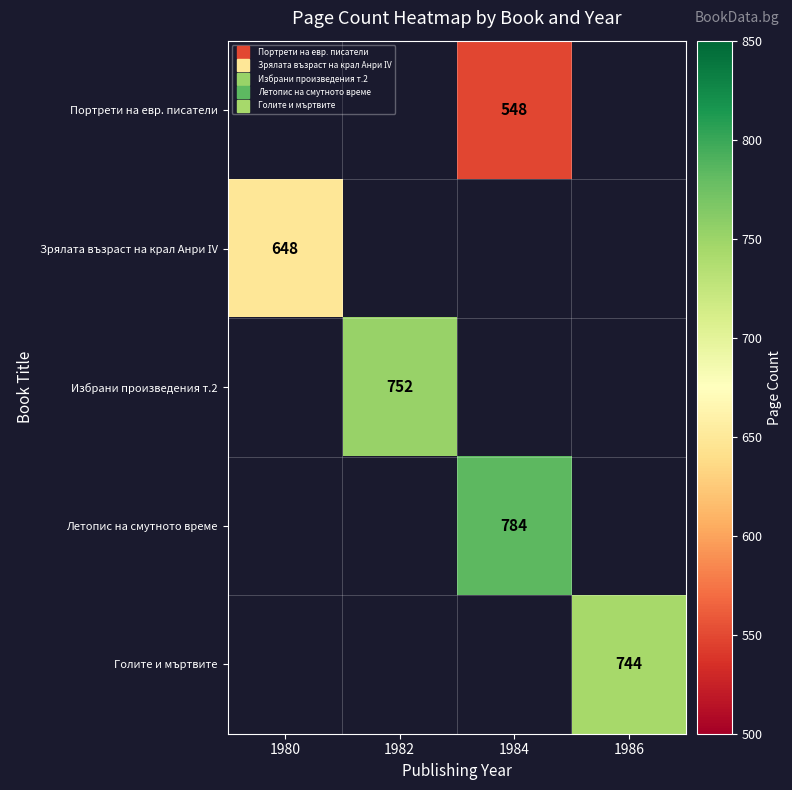

How many positive values does the Голите и мъртвите series have?

1